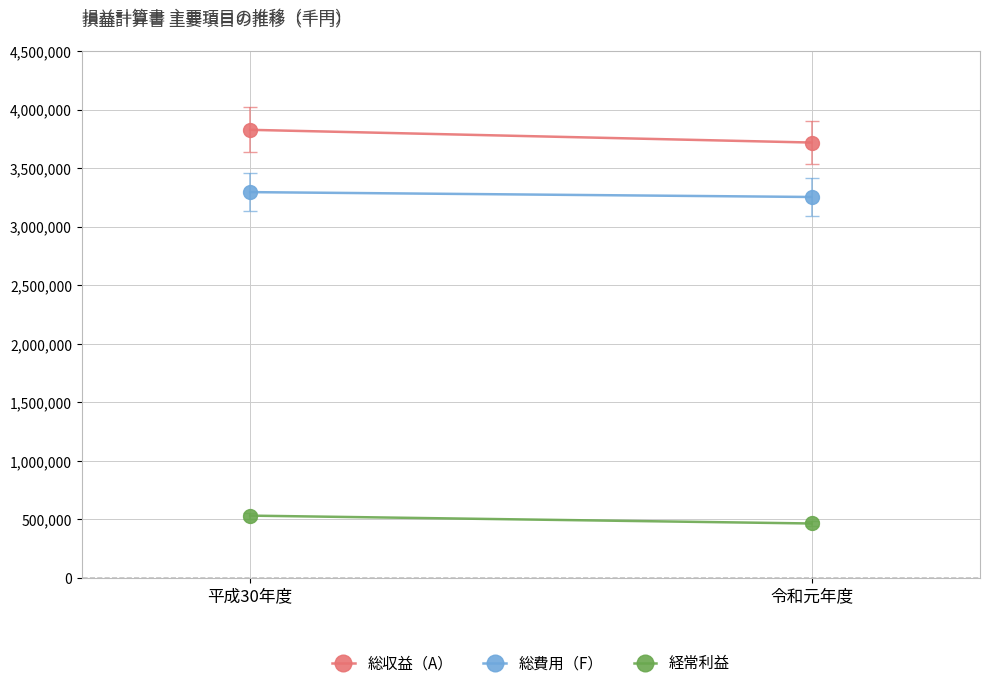

Between 平成30年度 and 令和元年度, which series saw the biggest shift?

総収益（A）